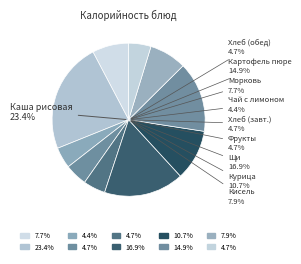

Combined, what portion of the pie is Фрукты свежие and Чай с лимоном?

9.1%